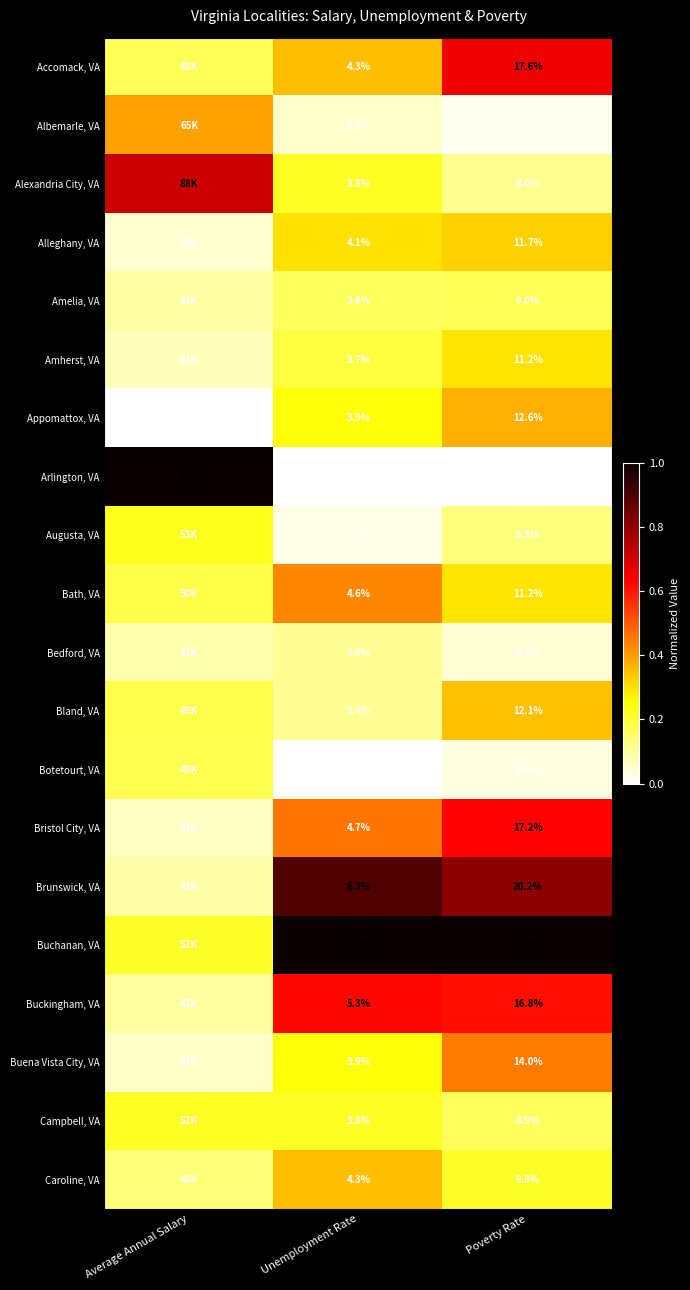

Between Unemployment Rate and Poverty Rate, which series saw the biggest shift?

Buchanan, VA